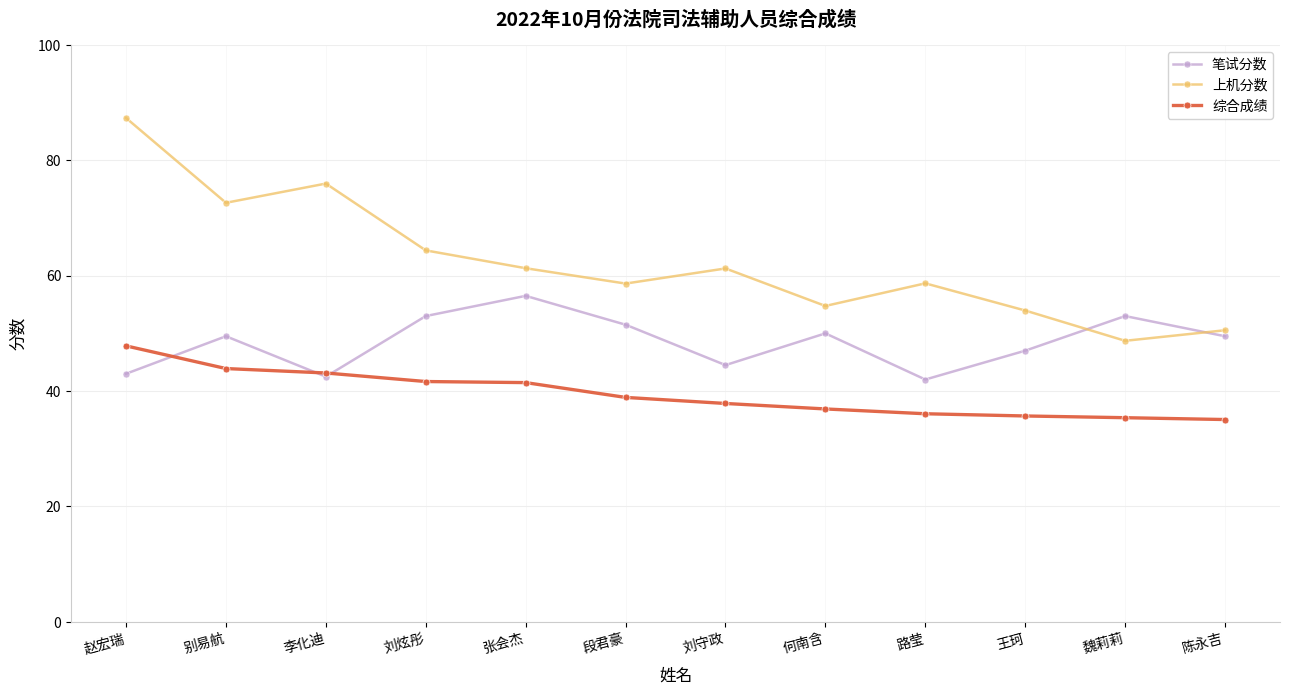

What is the difference between the maximum and second lowest values in the 综合成绩 series?

12.4